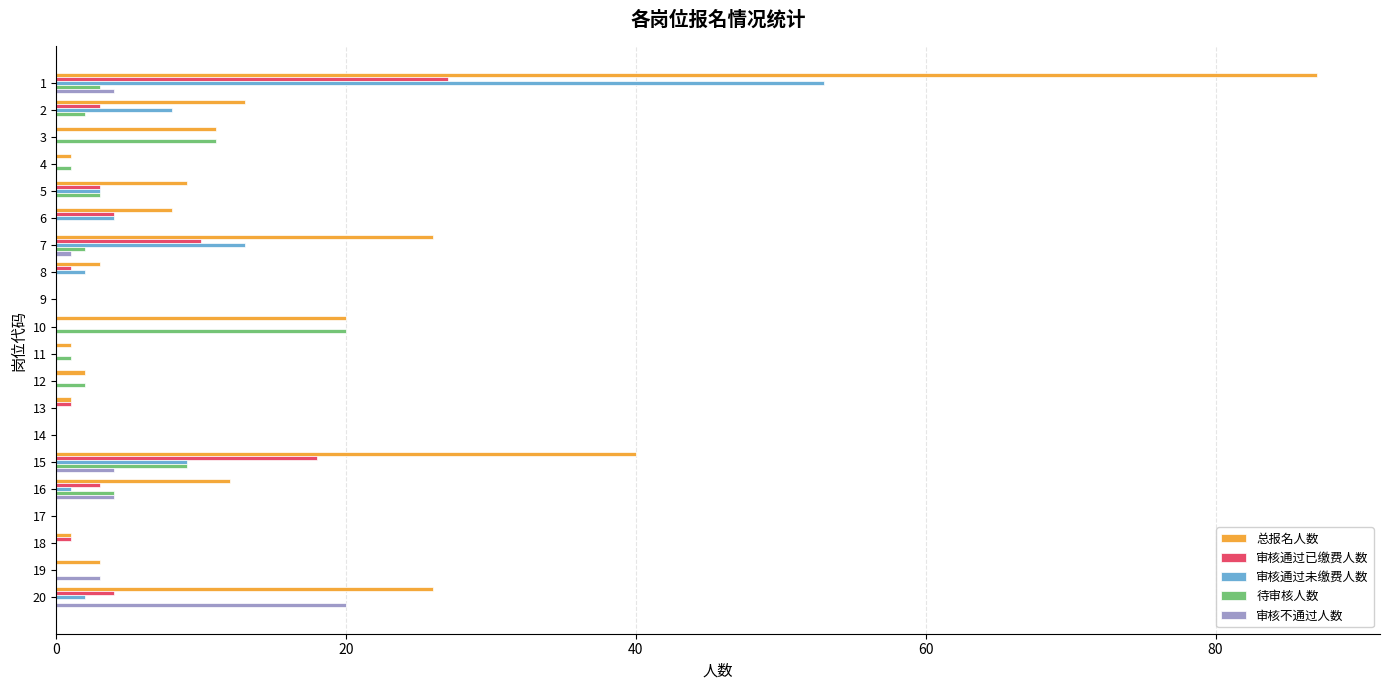

How many categories are shown in the chart?

20